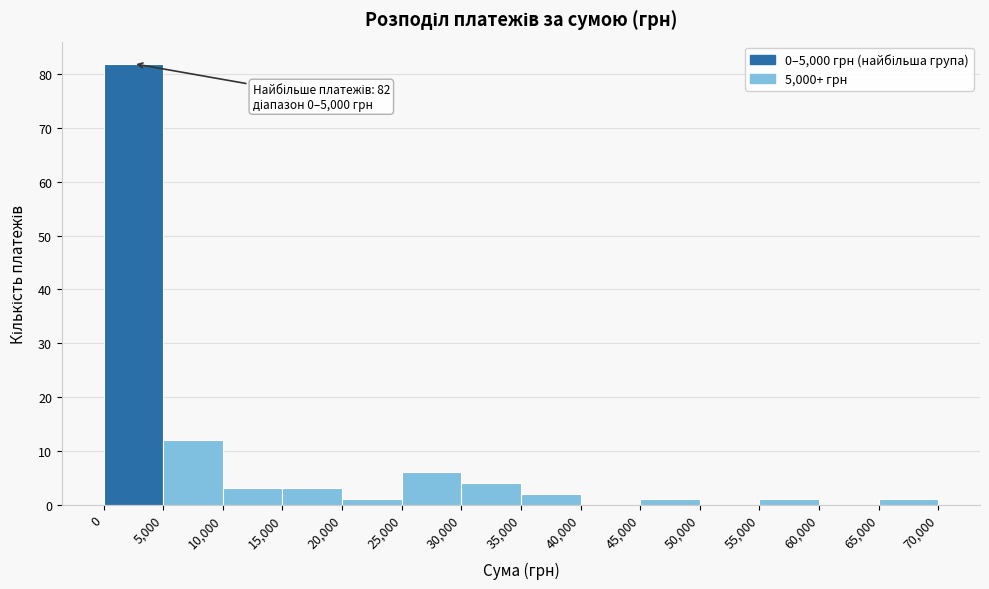

Over which range of the x-axis is the bar tallest?

0 to 5,000